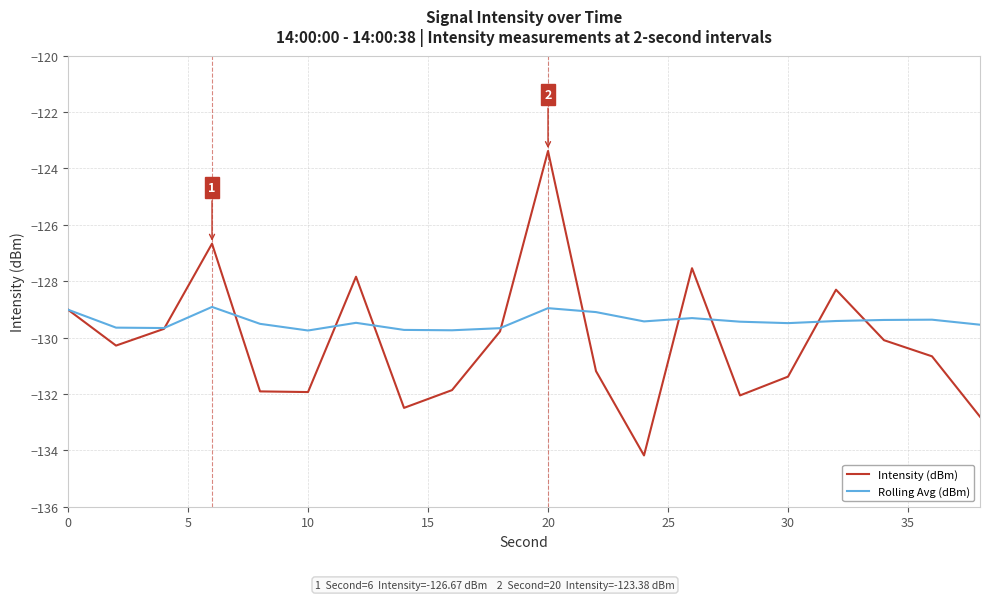

What are all the series names shown in the legend?

Intensity (dBm), Rolling Avg (dBm)